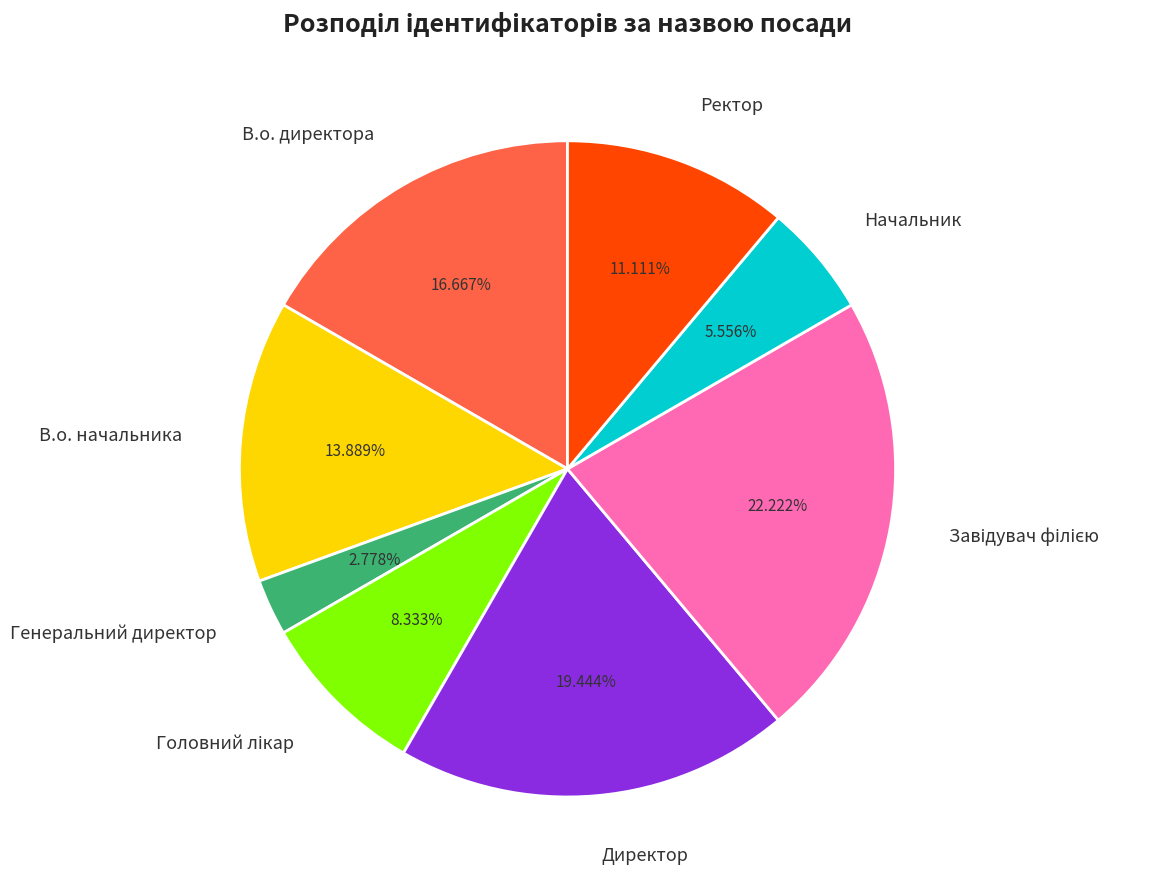

The Директор slice represents 13% of the pie. True or false?

False